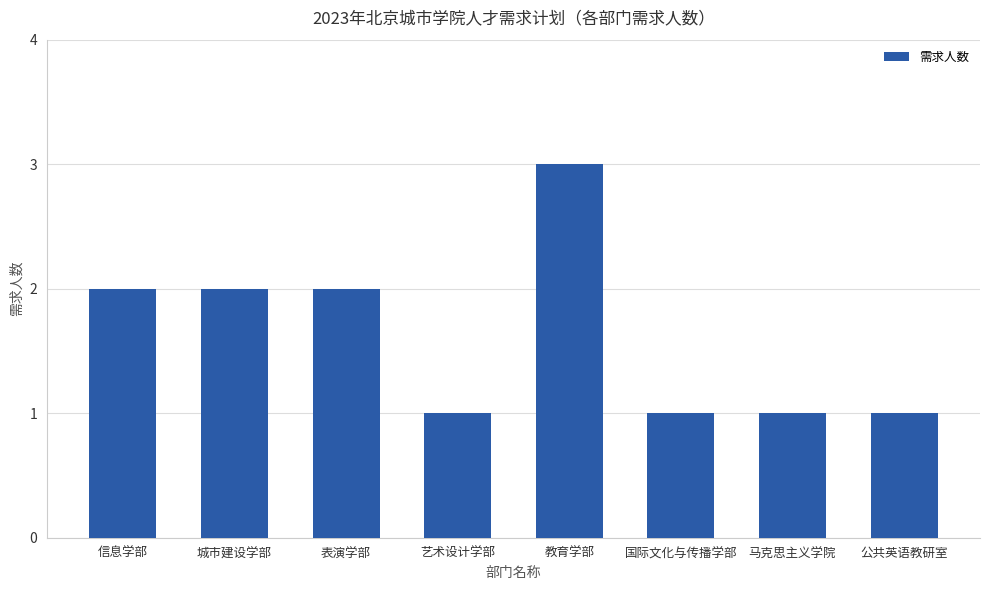

Approximately how many times larger is the value at 教育学部 compared to 城市建设学部?

1.5